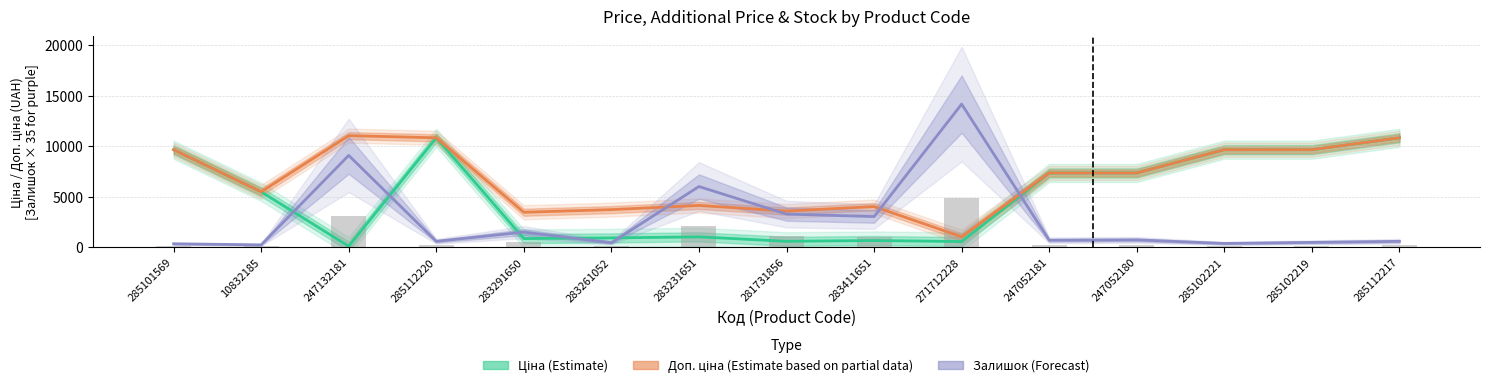

Is it true that Залишок × 35 (Forecast) equals 13657.3 at 247132181?

False